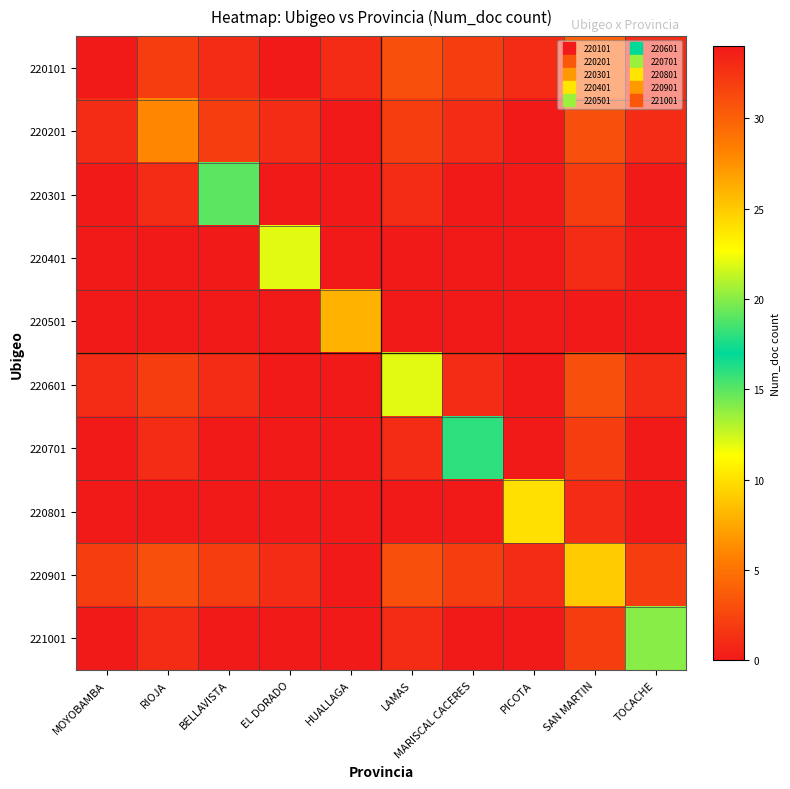

How many categories are shown in the chart?

10